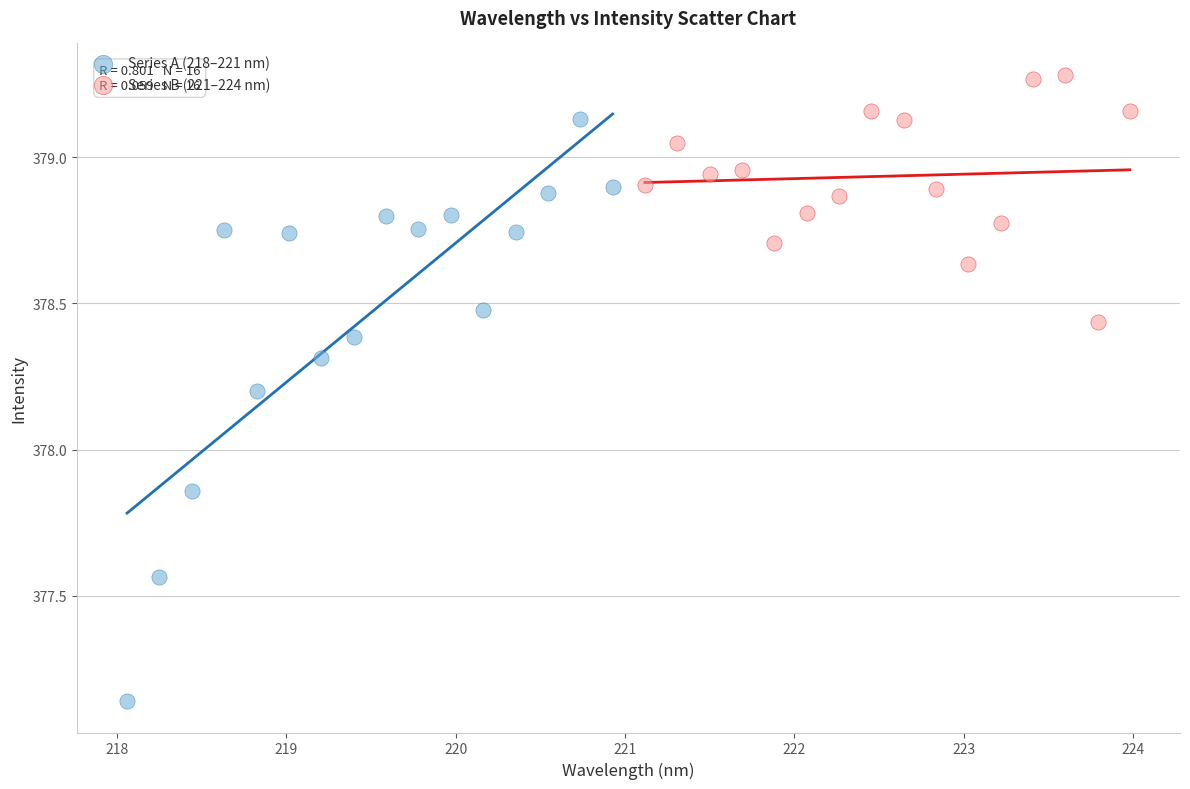

Which series has the largest Y range (max minus min)?

Series A (218–221 nm)